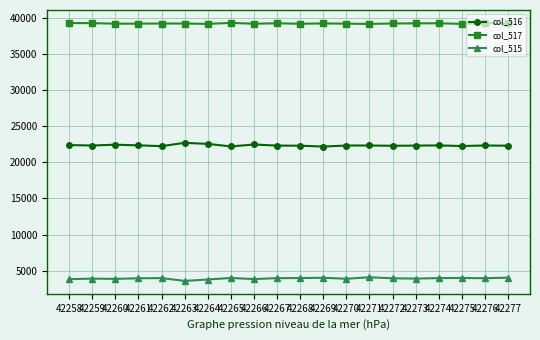

List the series in order of their overall mean, lowest first.

col_515, col_516, col_517